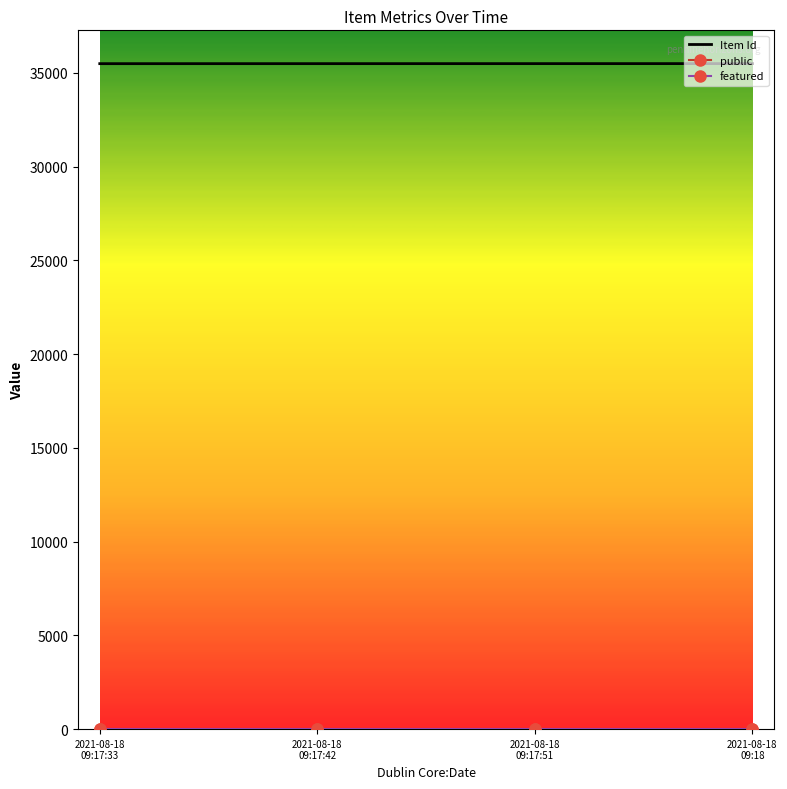

What is the greatest value displayed?

35497